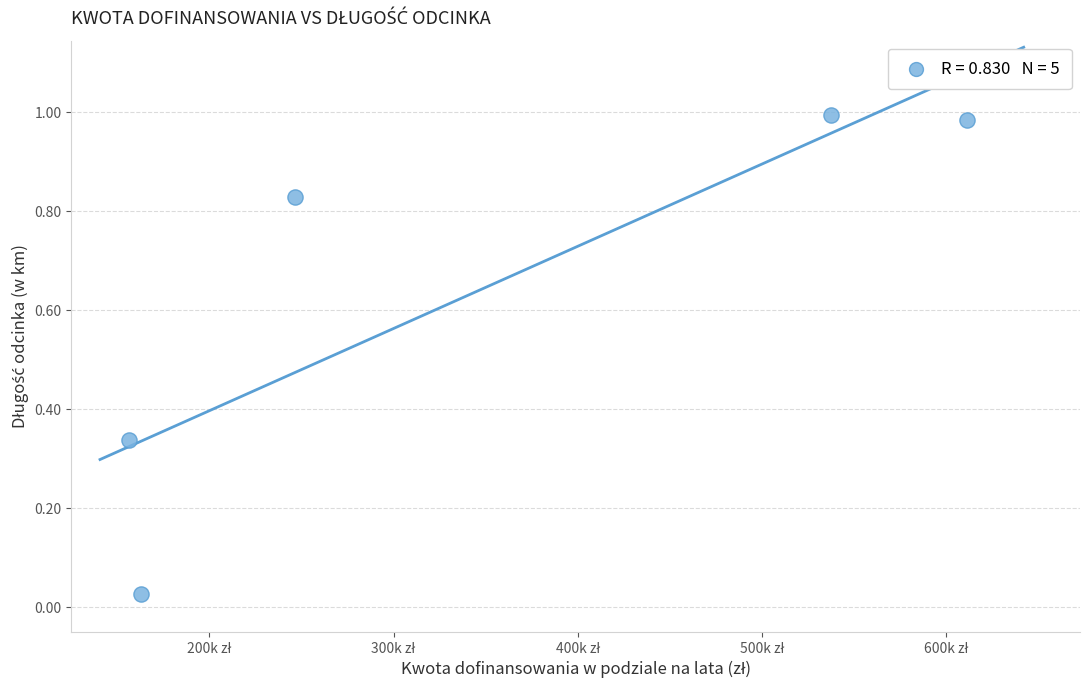

What is the range of X values (max minus min)?

455247.1